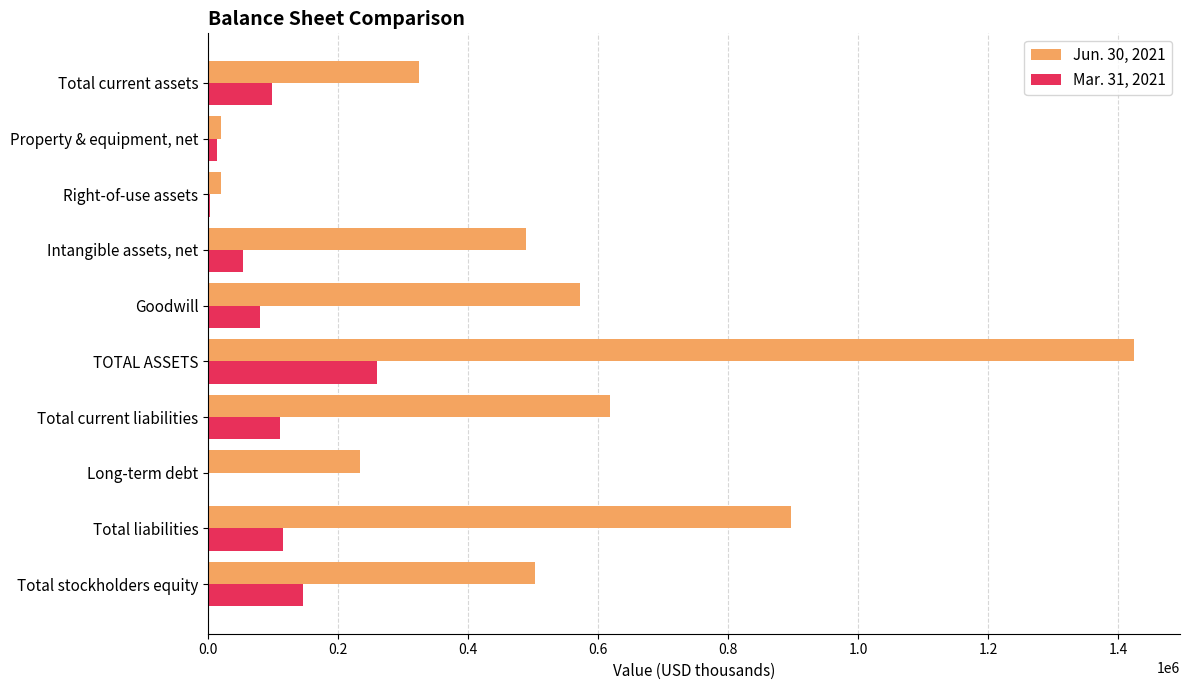

Which series has the widest spread of values?

Jun. 30, 2021